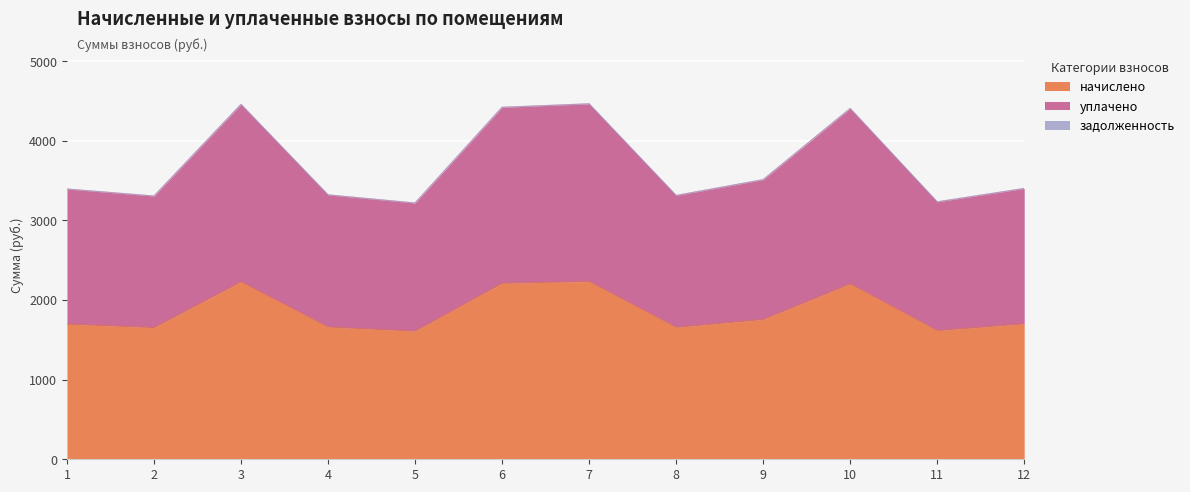

What is the difference between the maximum and minimum values in the начислено series?

623.2